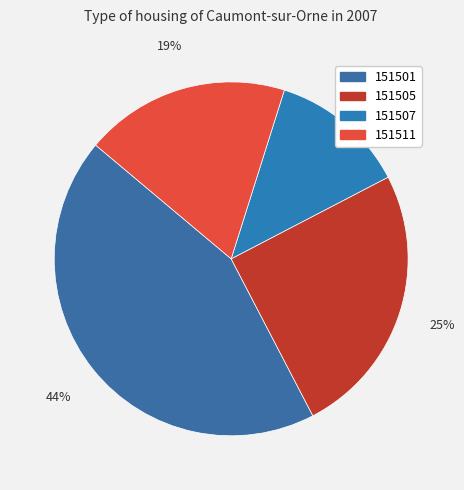

The 151507 slice represents 7% of the pie. True or false?

False